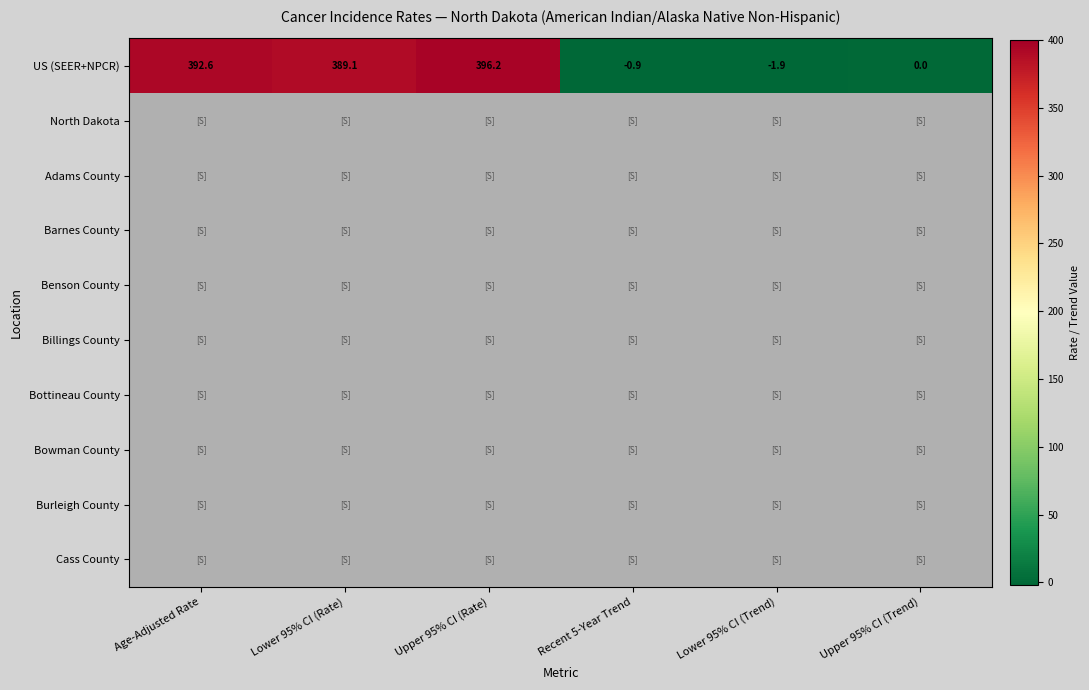

Which series has the largest total across all categories?

US (SEER+NPCR)